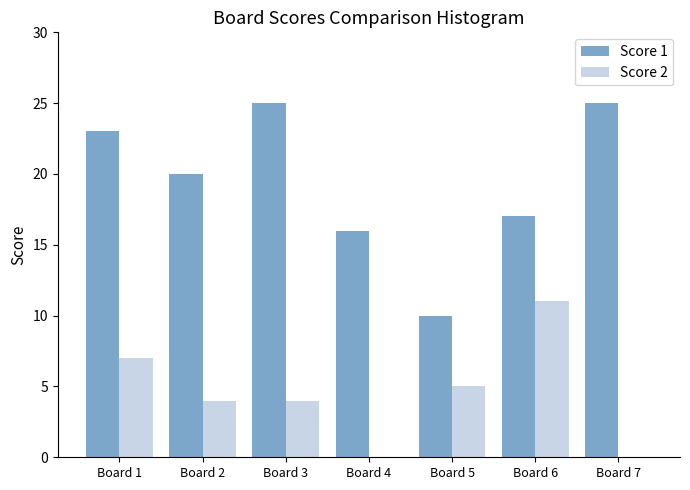

Which series has the largest range (max minus min)?

Score 1